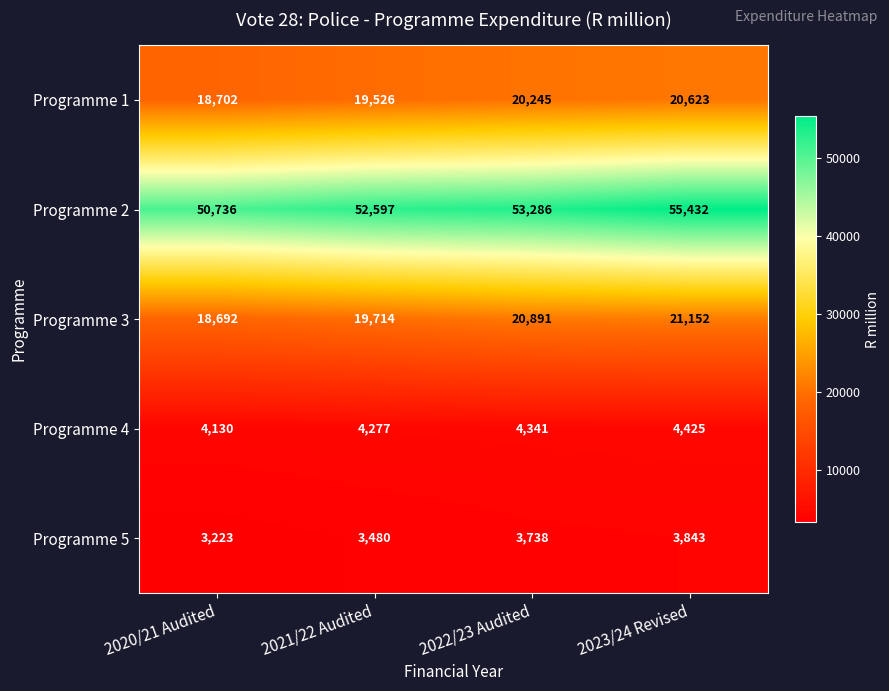

What is the average value of the Programme 1 series?

19774